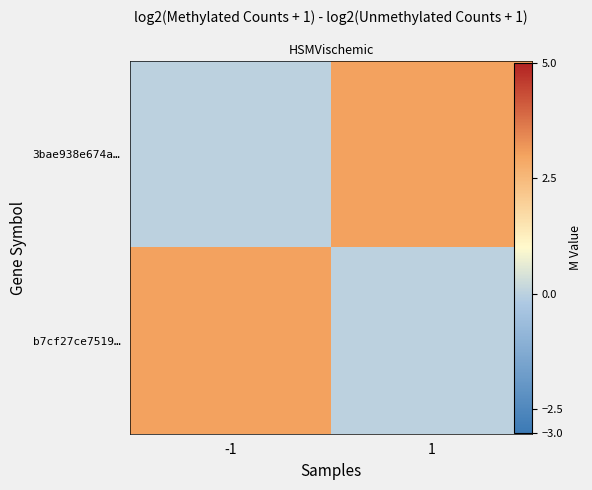

The b7cf27ce7519… series shows 5 at -1. True or false?

False